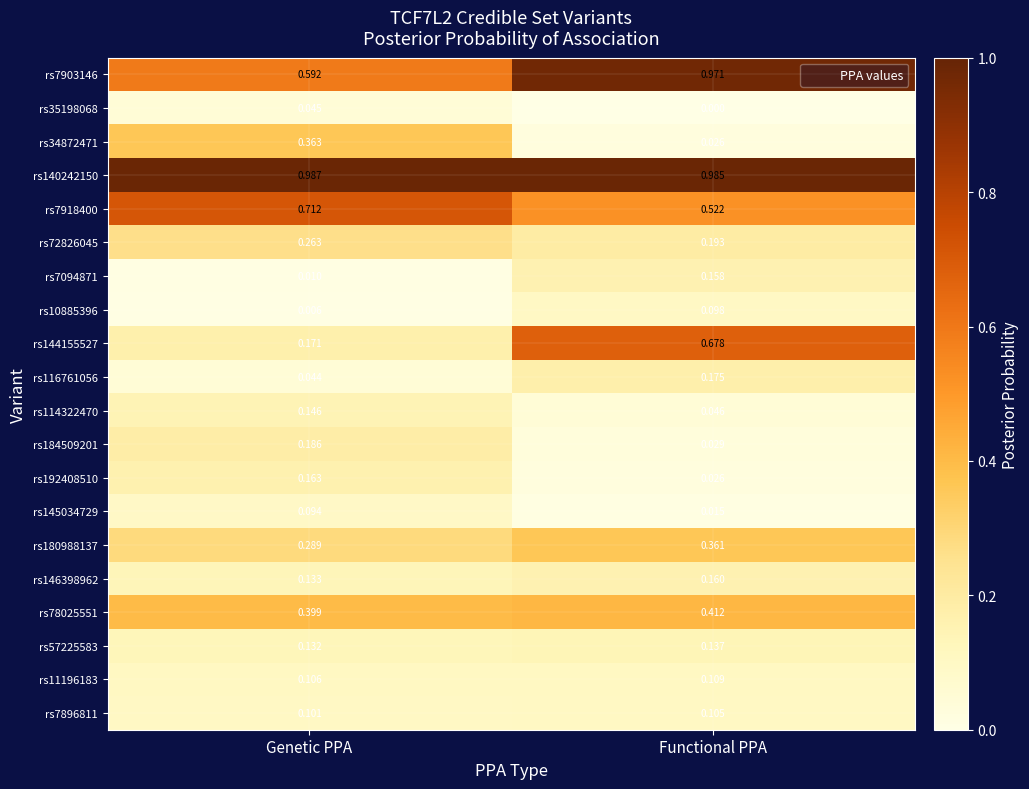

Is the value of rs116761056 at Genetic PPA greater than the value of rs78025551 at Functional PPA?

No